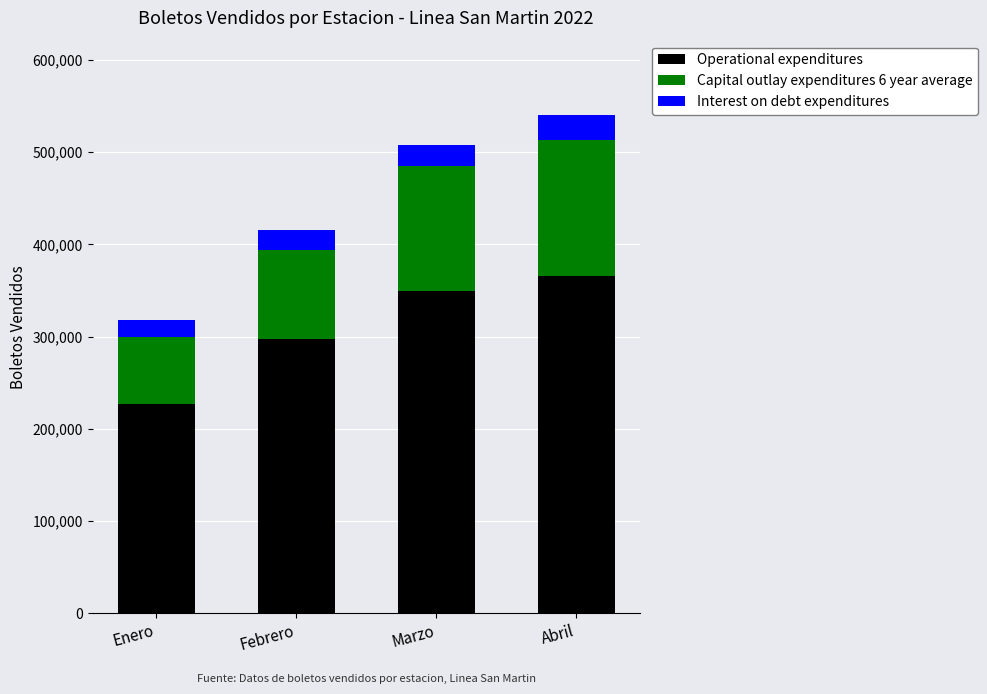

The value of Operational expenditures at Abril is 612533. True or false?

False